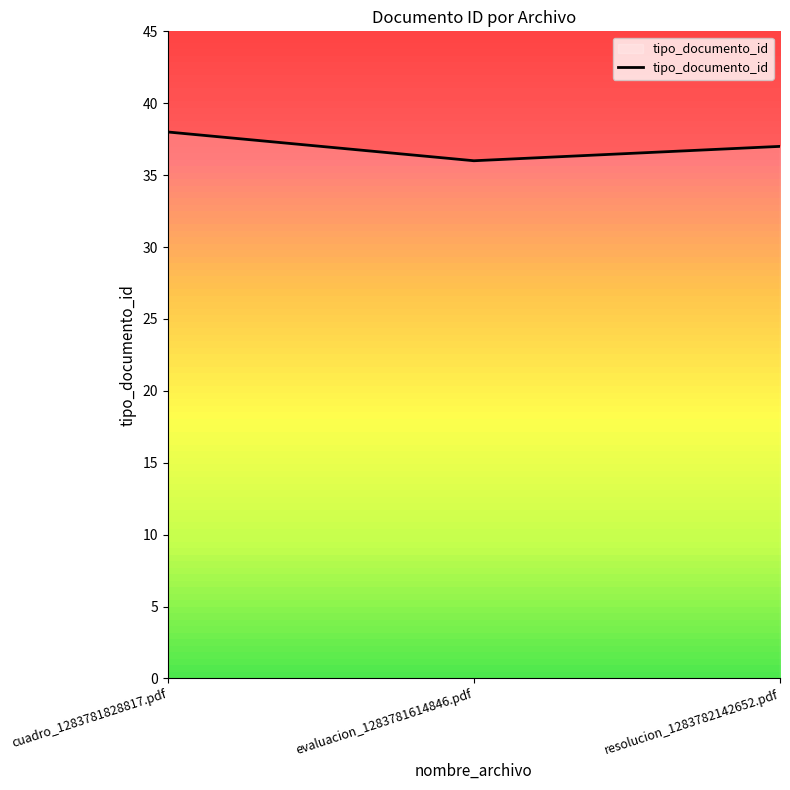

Reading left to right, transcribe all the data shown in this chart.

cuadro_1283781828817.pdf=38	evaluacion_1283781614846.pdf=36	resolucion_1283782142652.pdf=37